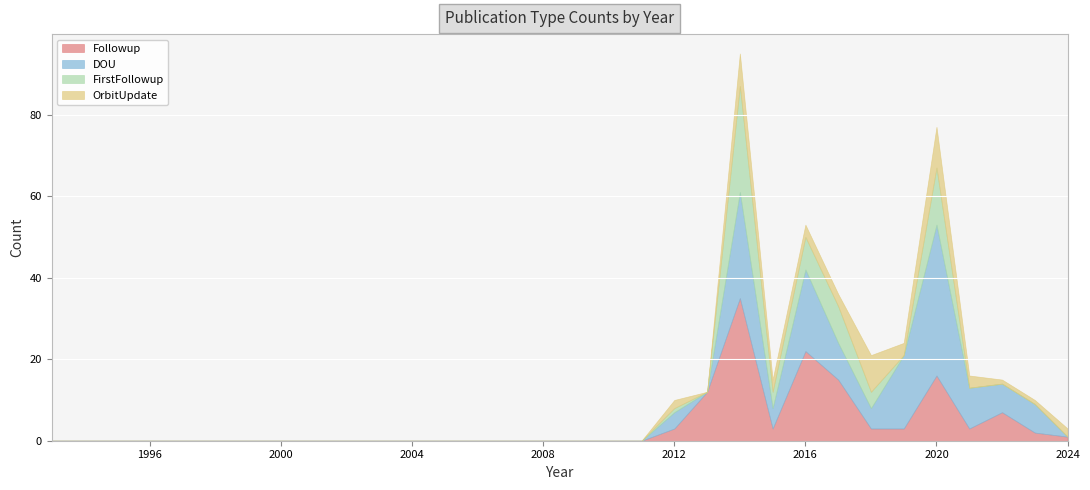

How many values in the FirstFollowup series exceed 0?

7